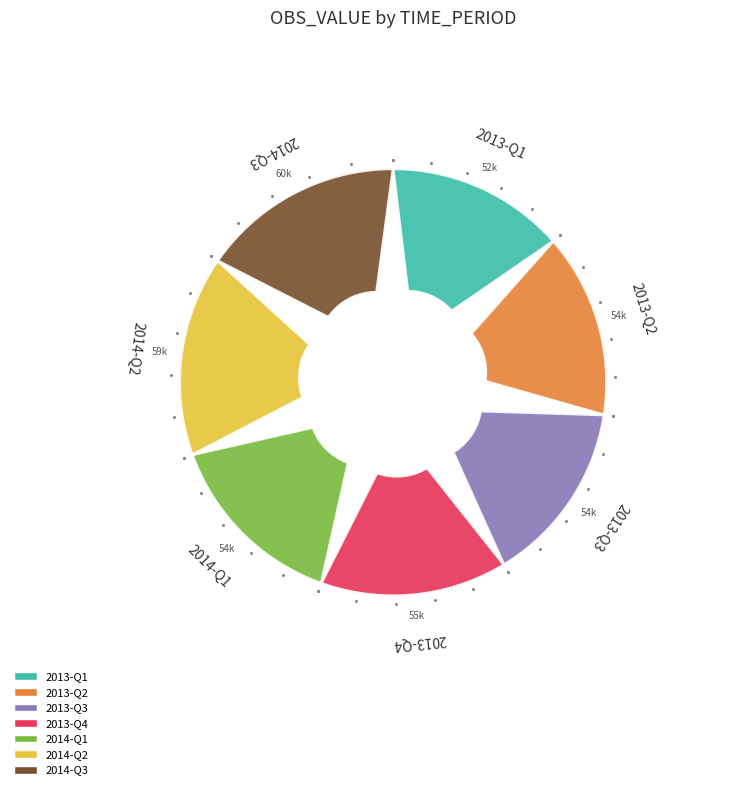

Does 2014-Q2 represent more than half of the total?

No